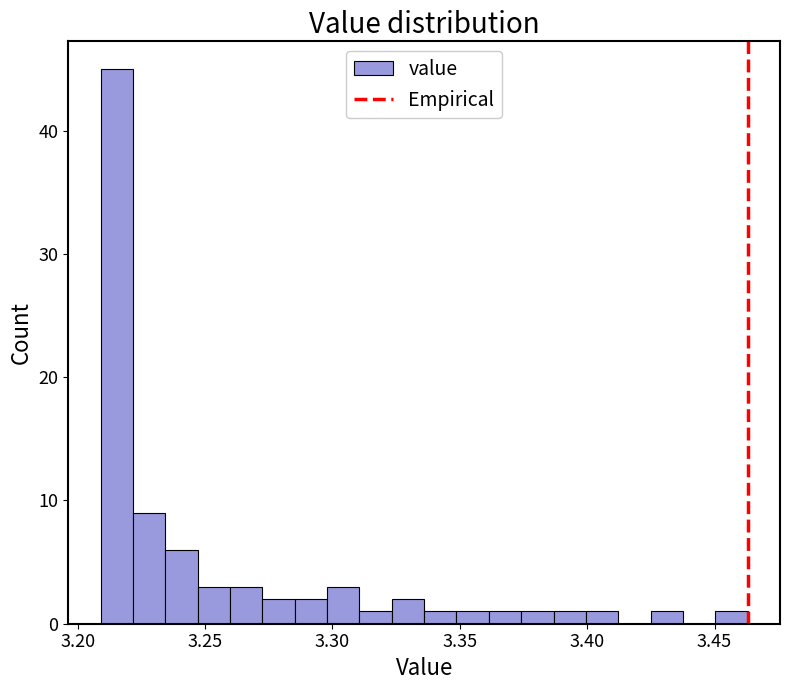

Read against the x-axis, roughly where is the centre of the tallest bar?

3.215